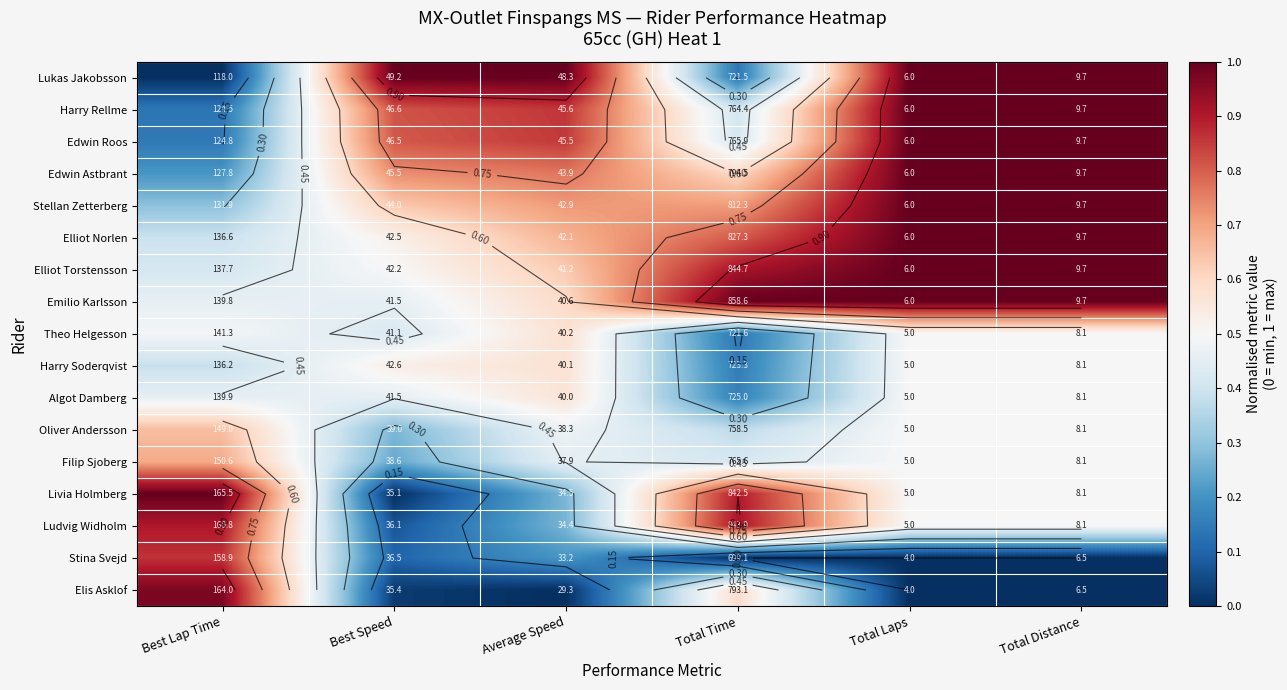

Rank the series by their maximum value, from lowest to highest.

Algot Damberg, Harry Soderqvist, Theo Helgesson, Oliver Andersson, Filip Sjoberg, Stina Svejd, Ludvig Widholm, Elis Asklof, Harry Rellme, Edwin Roos, Edwin Astbrant, Stellan Zetterberg, Elliot Norlen, Elliot Torstensson, Lukas Jakobsson, Livia Holmberg, Emilio Karlsson